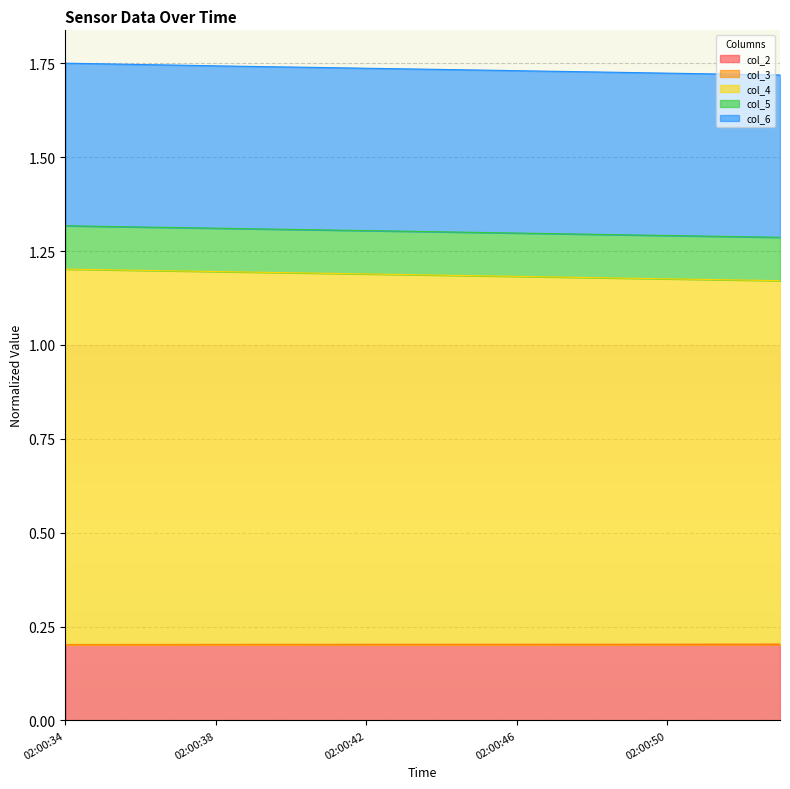

Does the chart display data point markers on the line(s)?

No